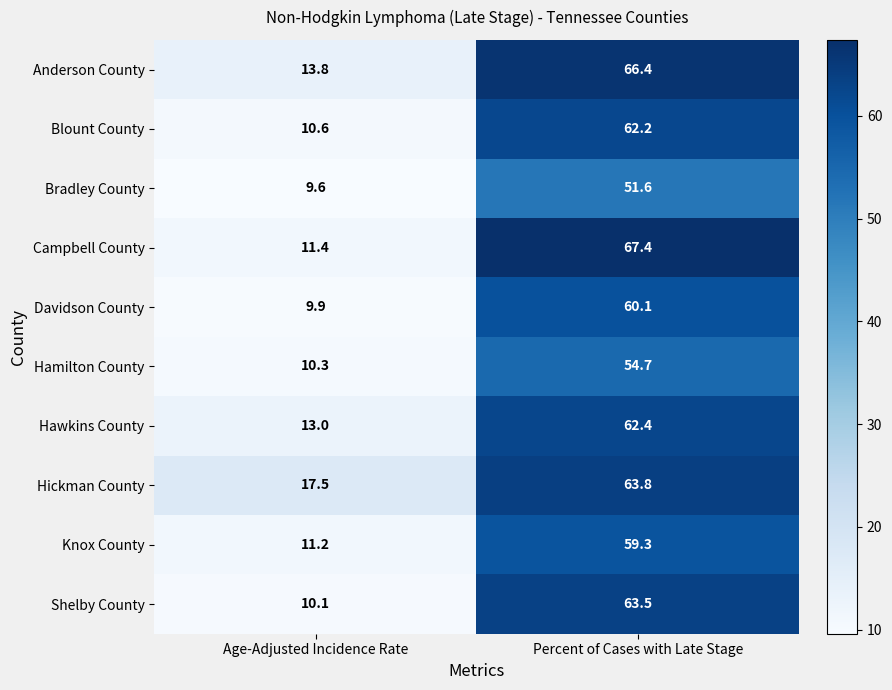

Is it true that Shelby County equals 10.1 at Age-Adjusted Incidence Rate?

True